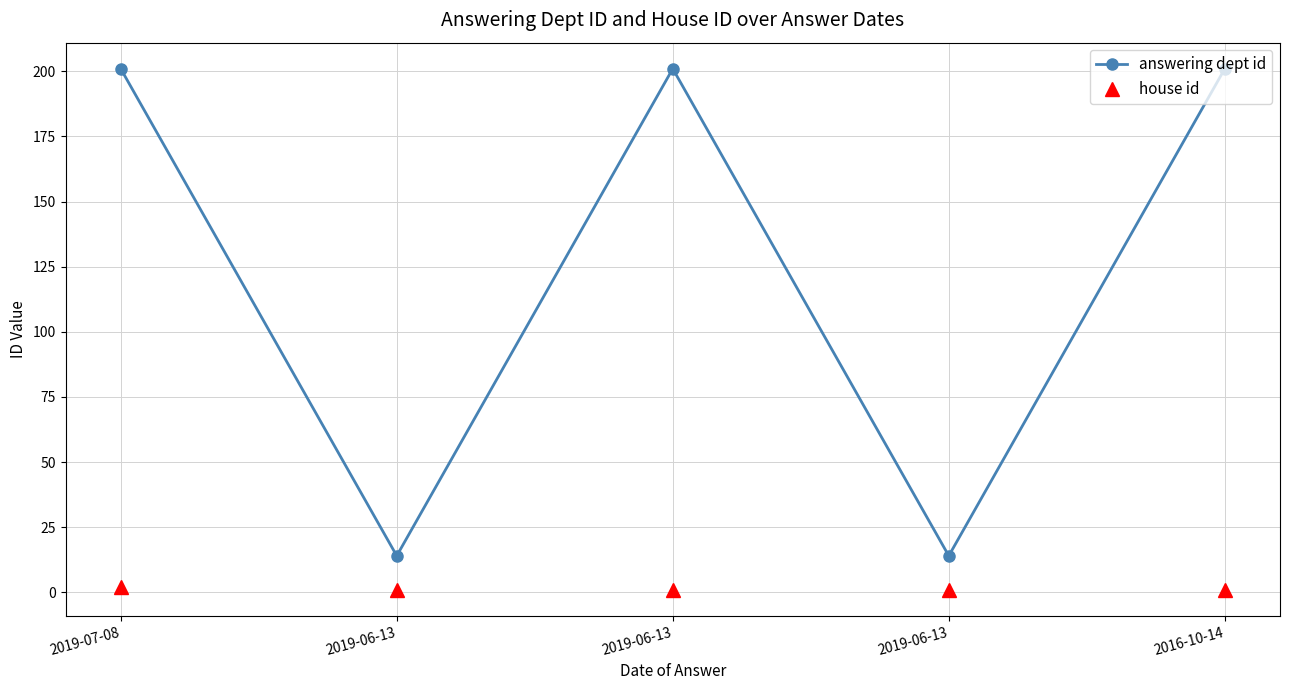

Rank the series by their average value, from lowest to highest.

house id, answering dept id